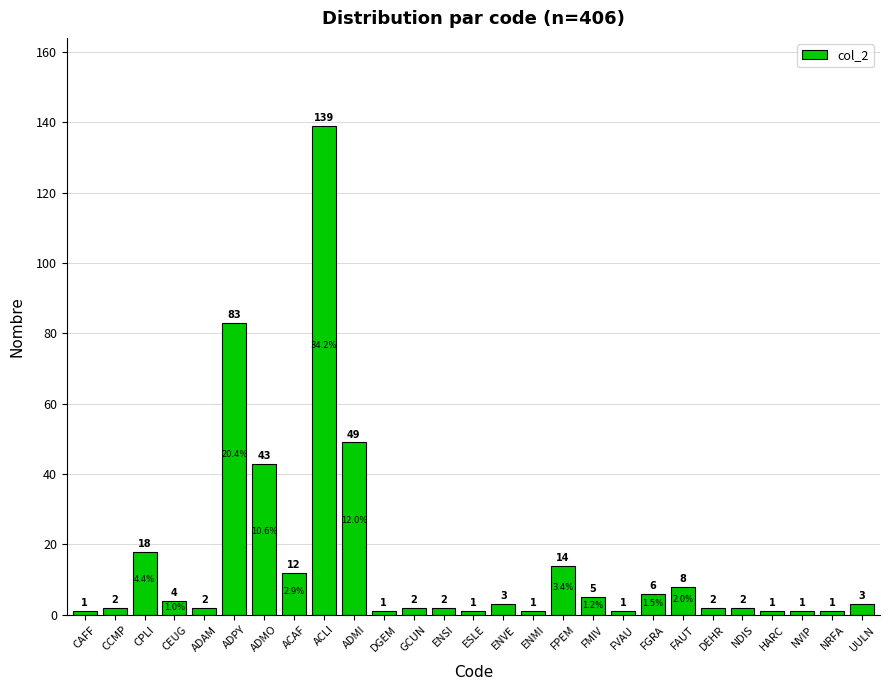

What is the difference between the maximum and second lowest values?

138